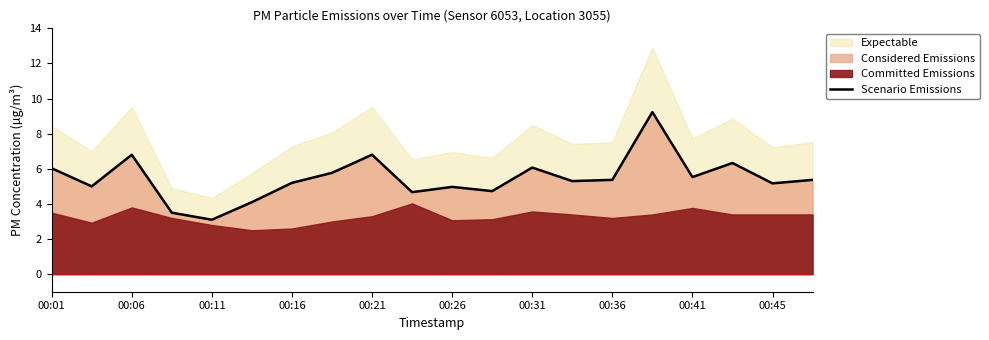

What is the minimum value for Scenario Emissions?

3.1